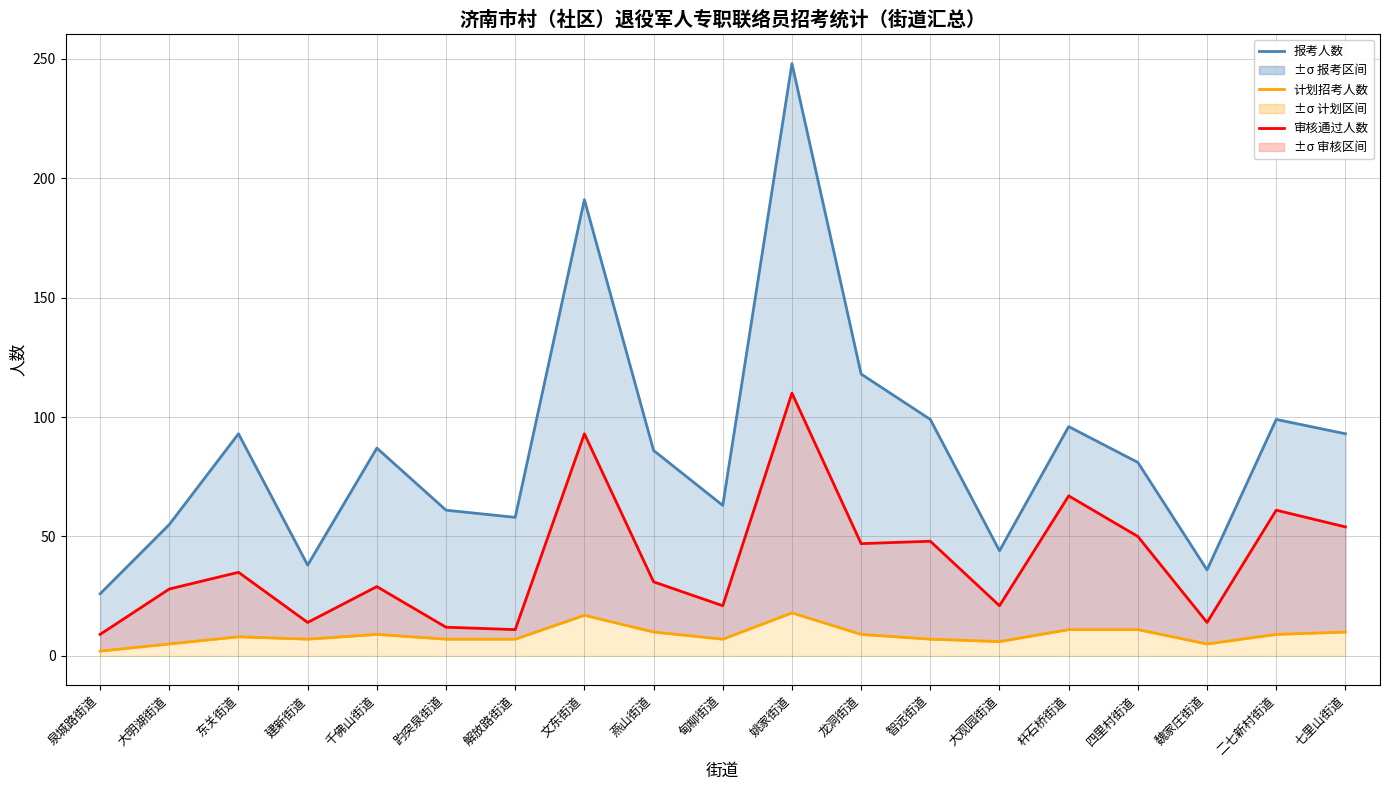

True or false: 计划招考人数 and 审核通过人数 intersect in this chart.

False